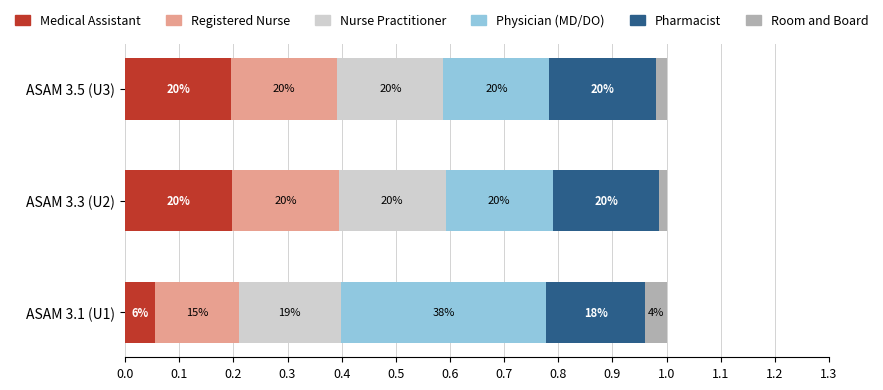

What are all the series names shown in the legend?

Medical Assistant, Registered Nurse, Nurse Practitioner, Physician (MD/DO), Pharmacist, Room and Board